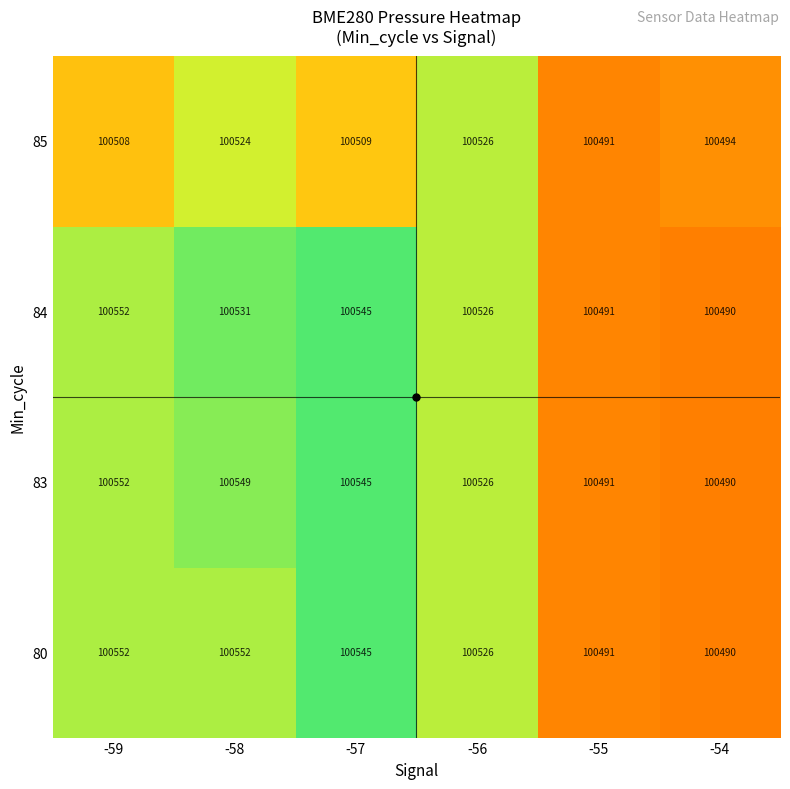

Which category has the lowest value across all series?

-54